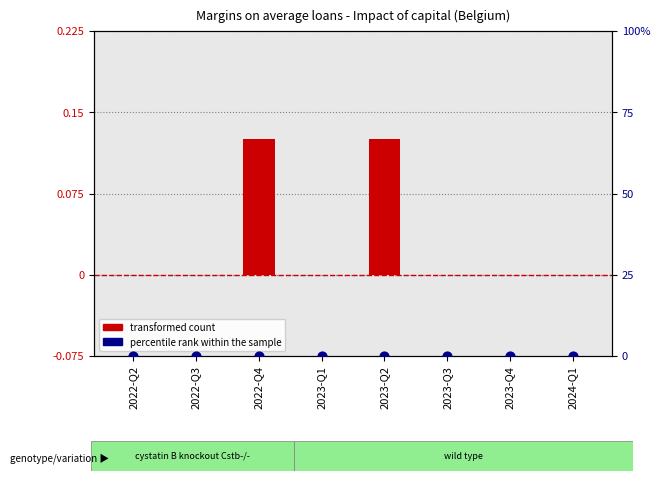

Is the value of percentile rank within the sample at 2023-Q3 greater than the value of transformed count at 2023-Q1?

No